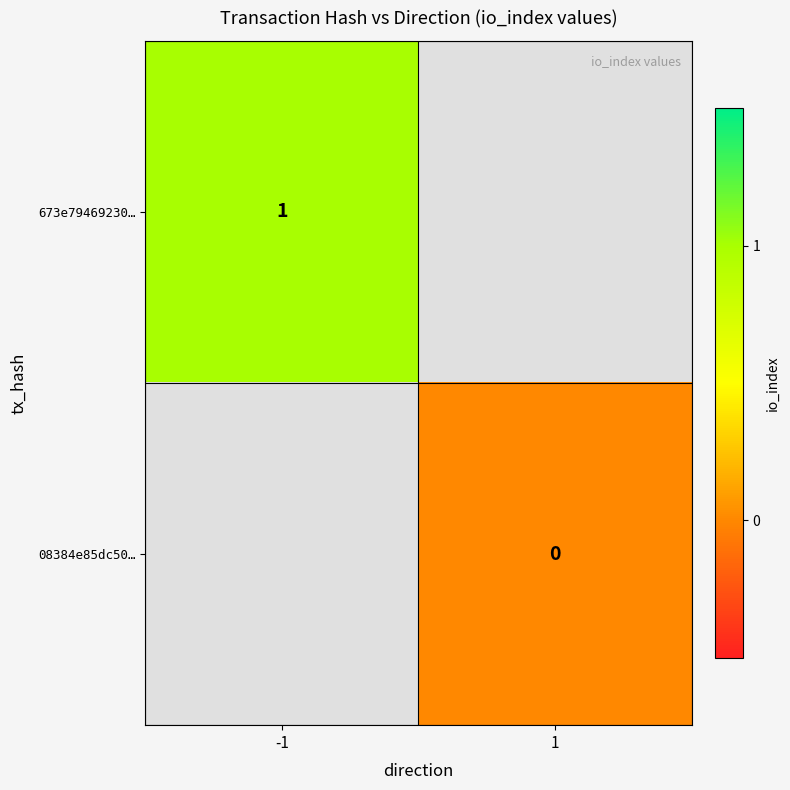

The value of 673e79469230… at -1 is 1. True or false?

True